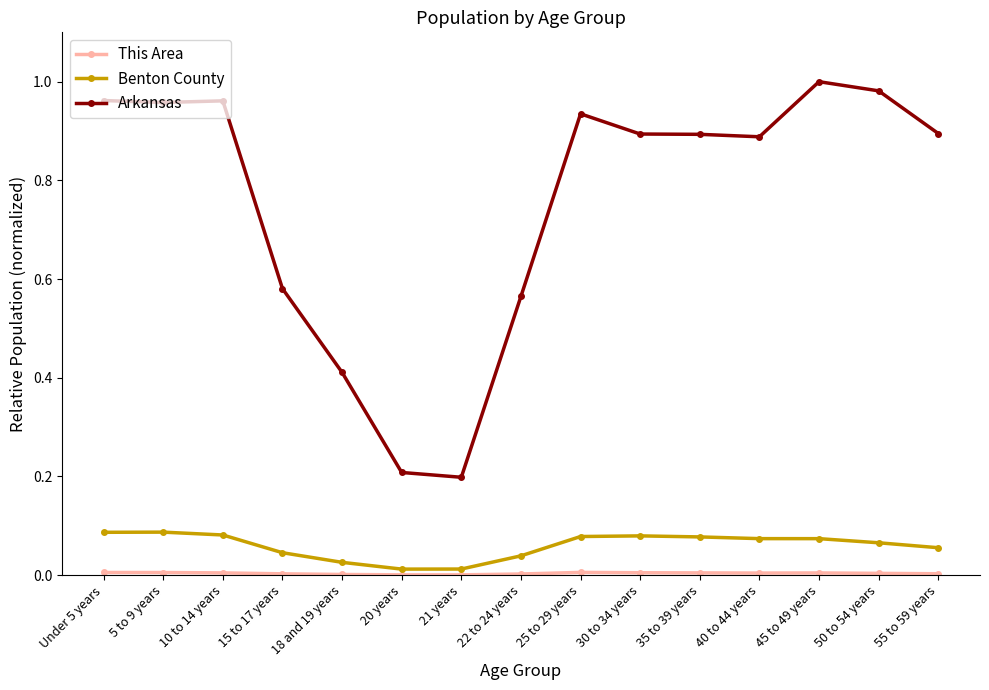

What is the label of the 5th point from the right?

35 to 39 years